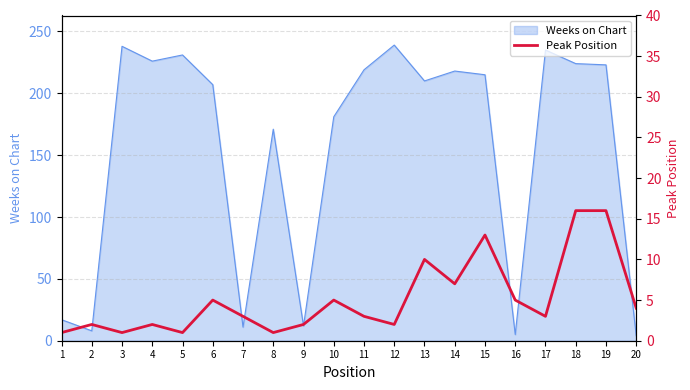

The Weeks on Chart series shows 4 at 20. True or false?

True